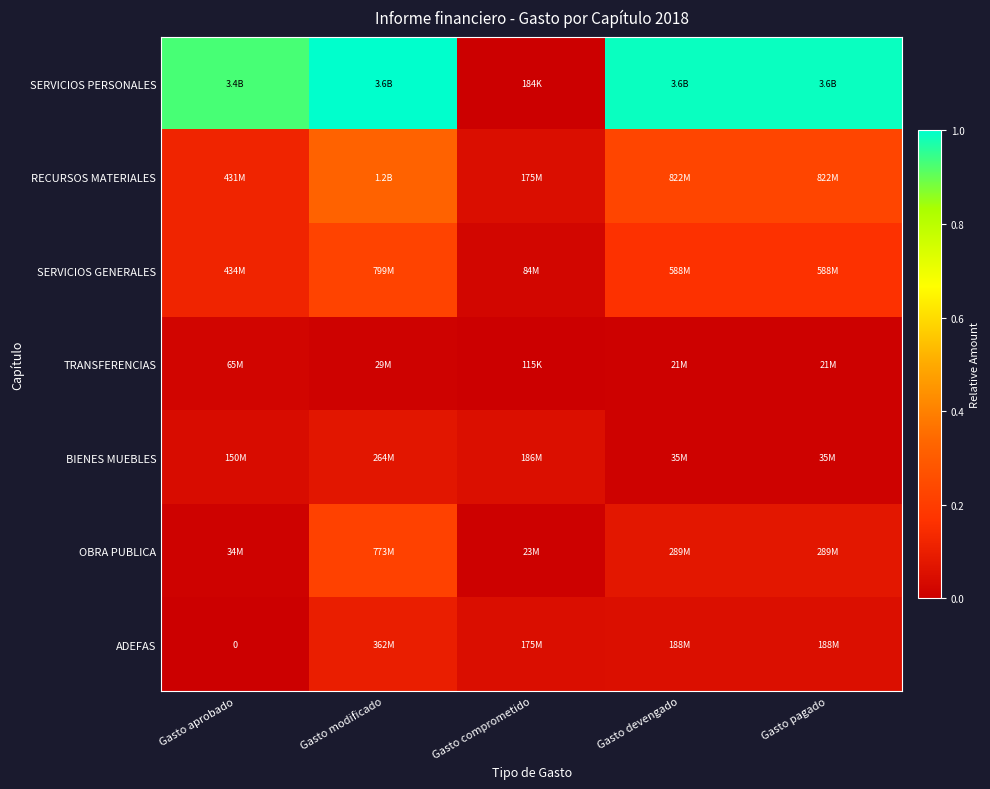

Which has a higher value, Gasto devengado or Gasto aprobado?

Gasto devengado